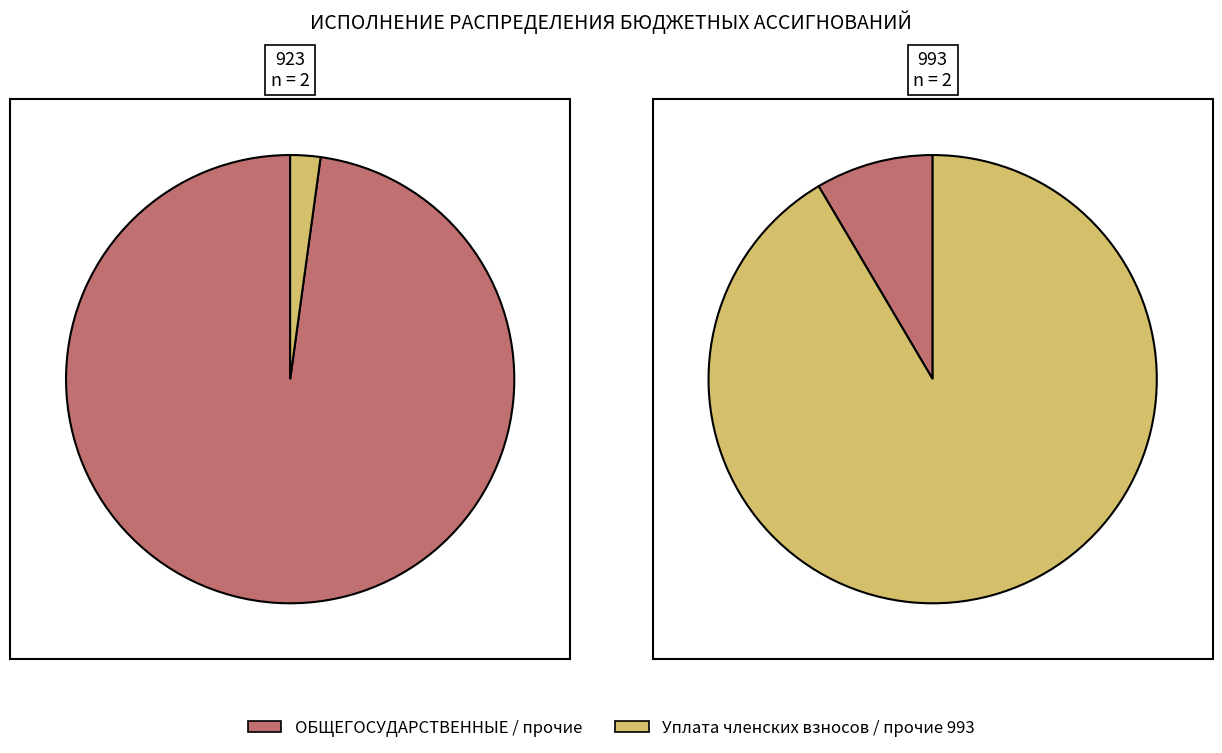

Is there a majority slice in this chart?

Yes